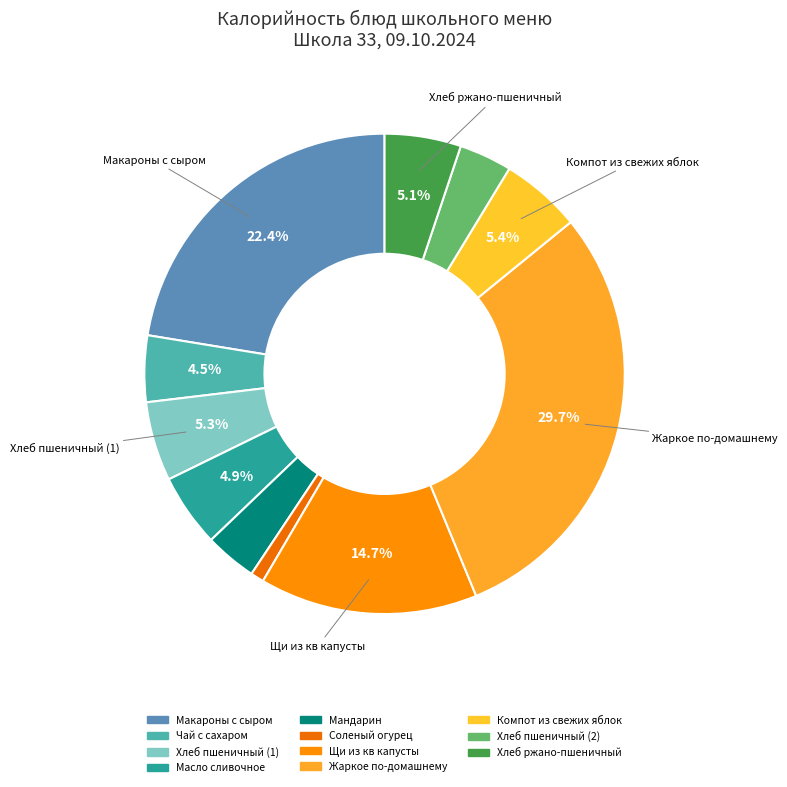

Does any single category account for the majority?

No